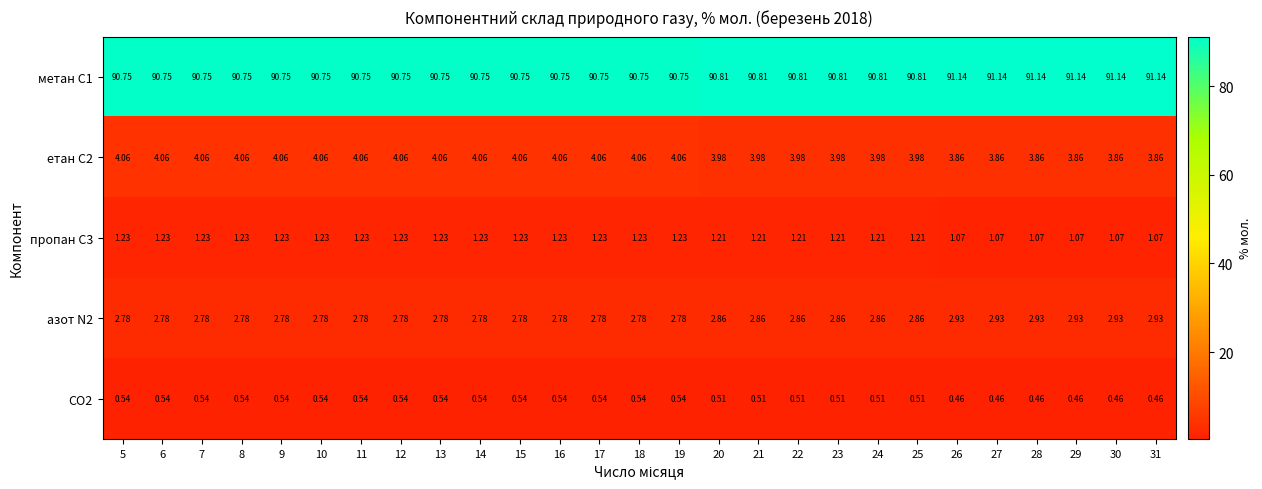

Is the value of CO2 at 27 greater than the value of азот N2 at 18?

No